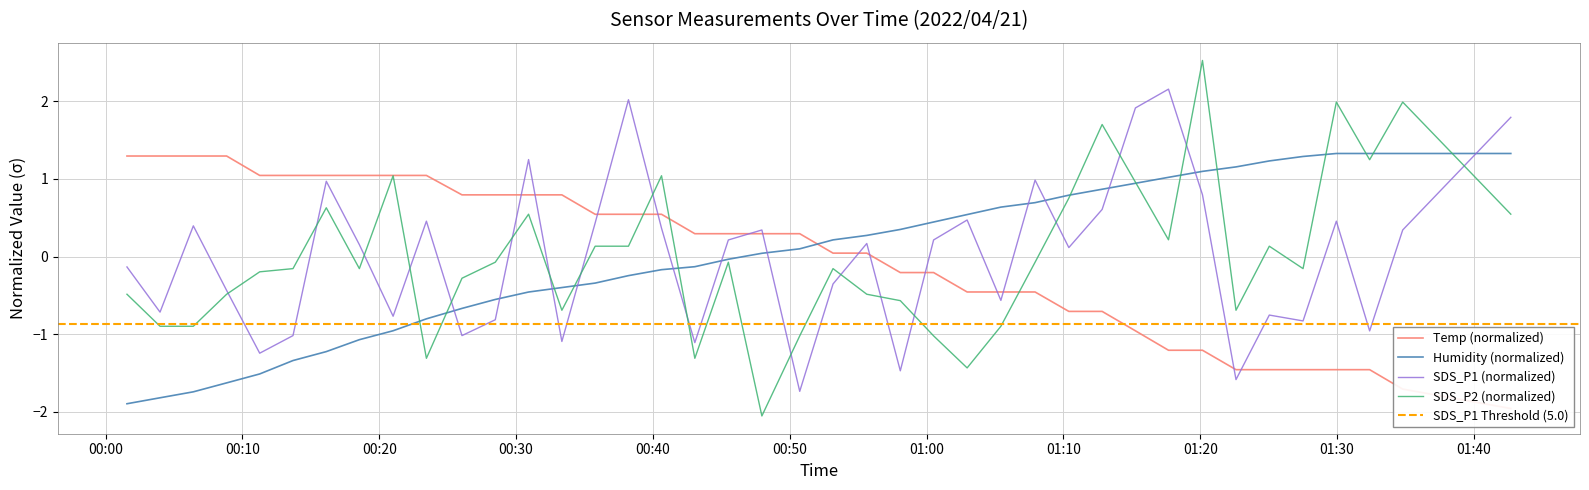

What is the difference between the second highest and second lowest values in the SDS_P1 series?

3.6